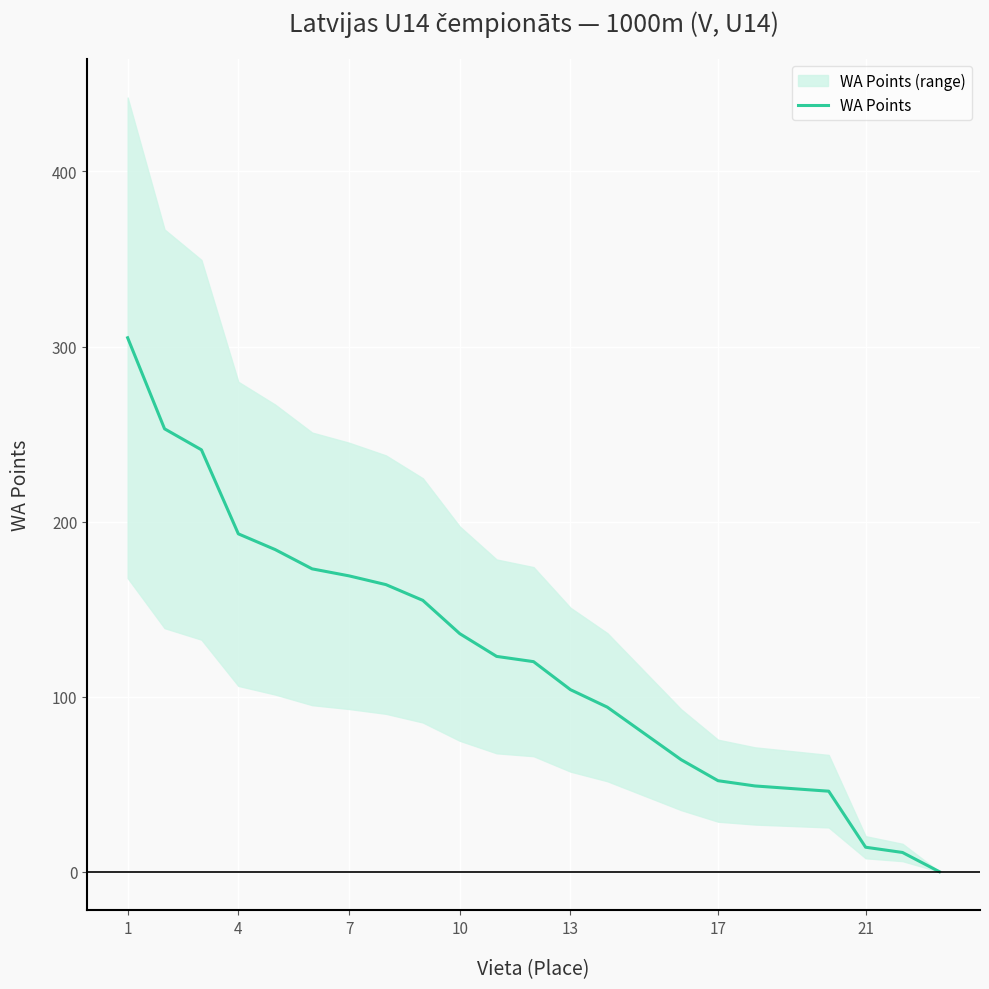

True or false: WA Points has a value of 52 at 17.

True